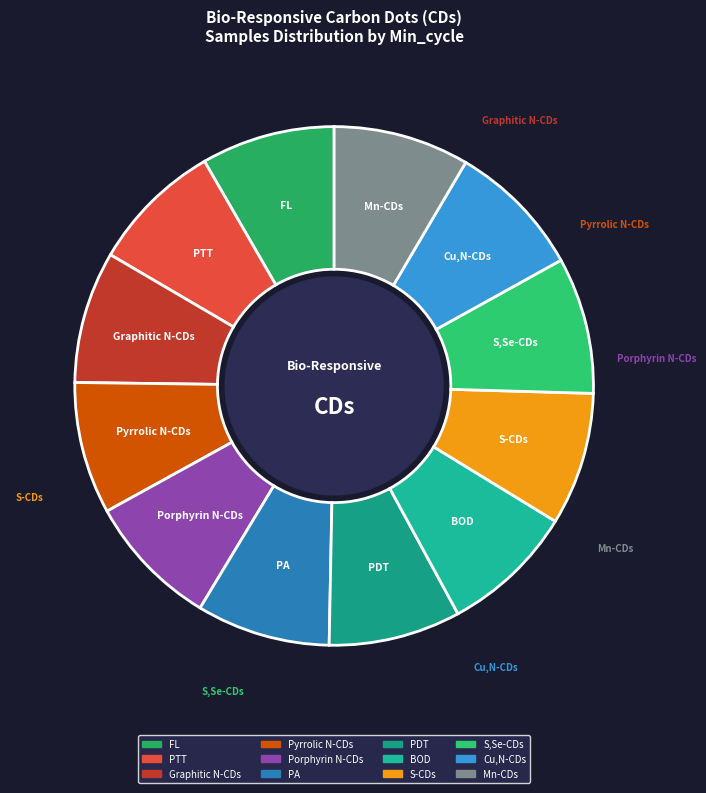

Is it true that PDT is 21% of the pie?

False